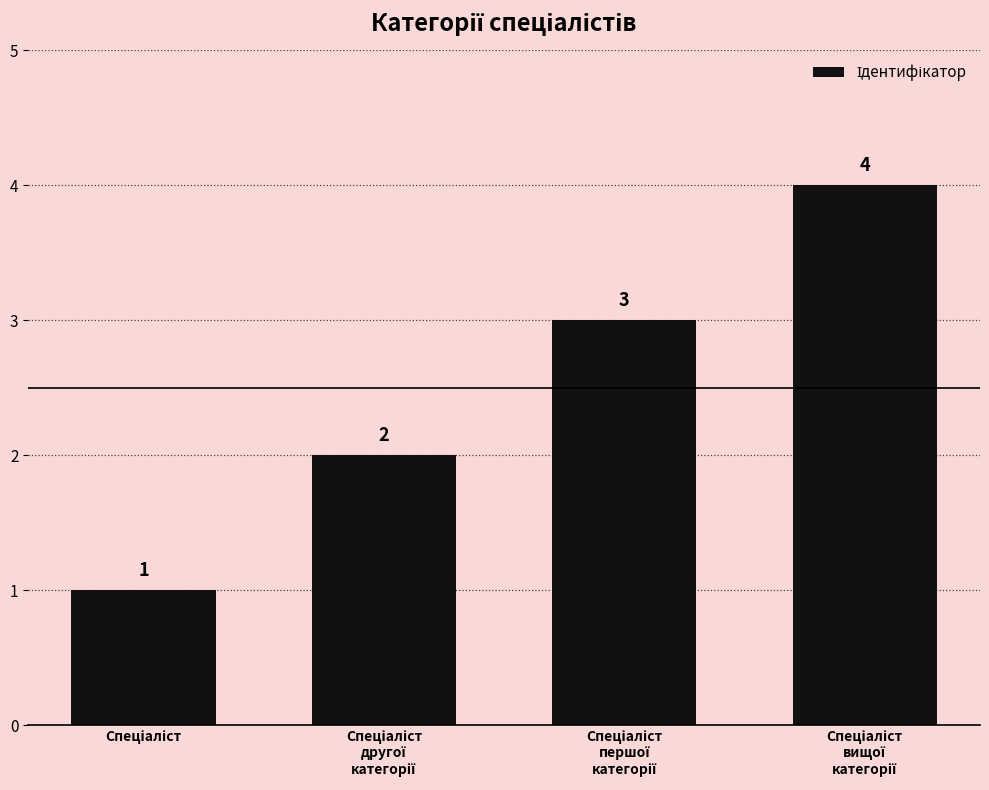

What is the value of the 4th bar from the left?

4